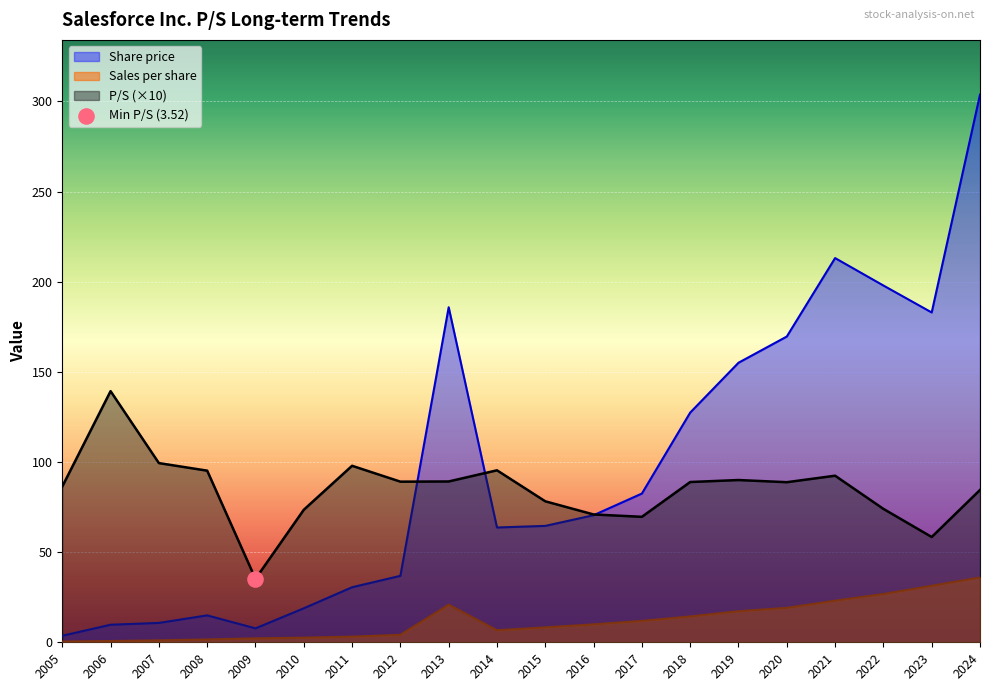

Which series has the largest total across all categories?

Share price